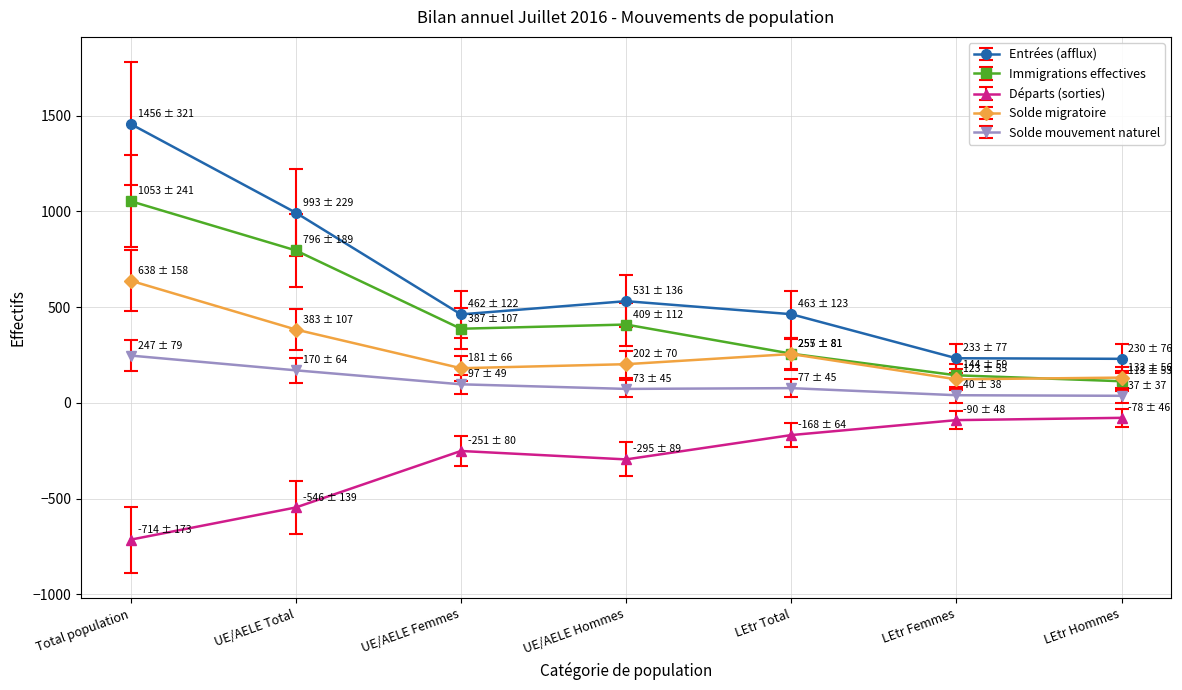

What is the approximate value of Solde migratoire at UE/AELE Hommes?

202